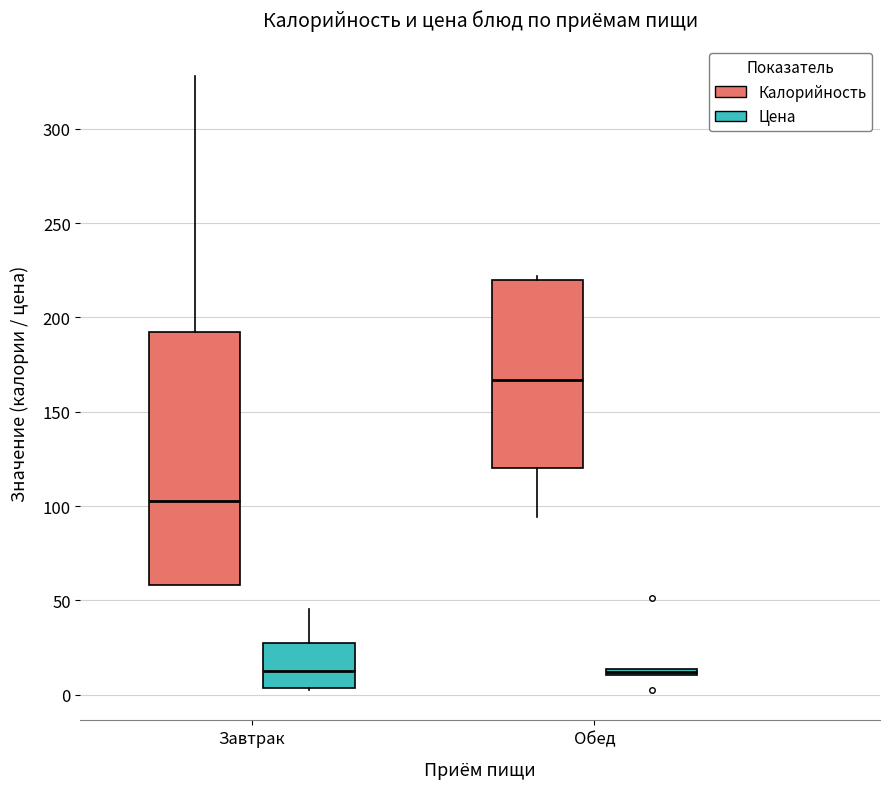

Which box has the highest median line?

Обед (Калорийность)